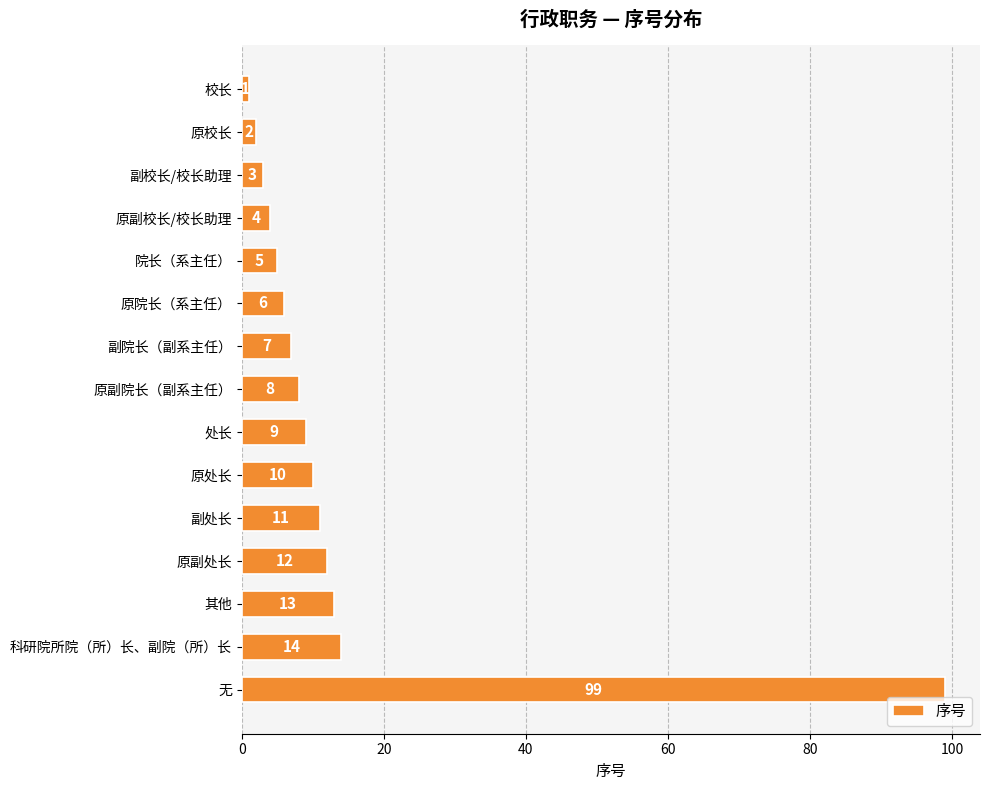

How many values are below 8?

7